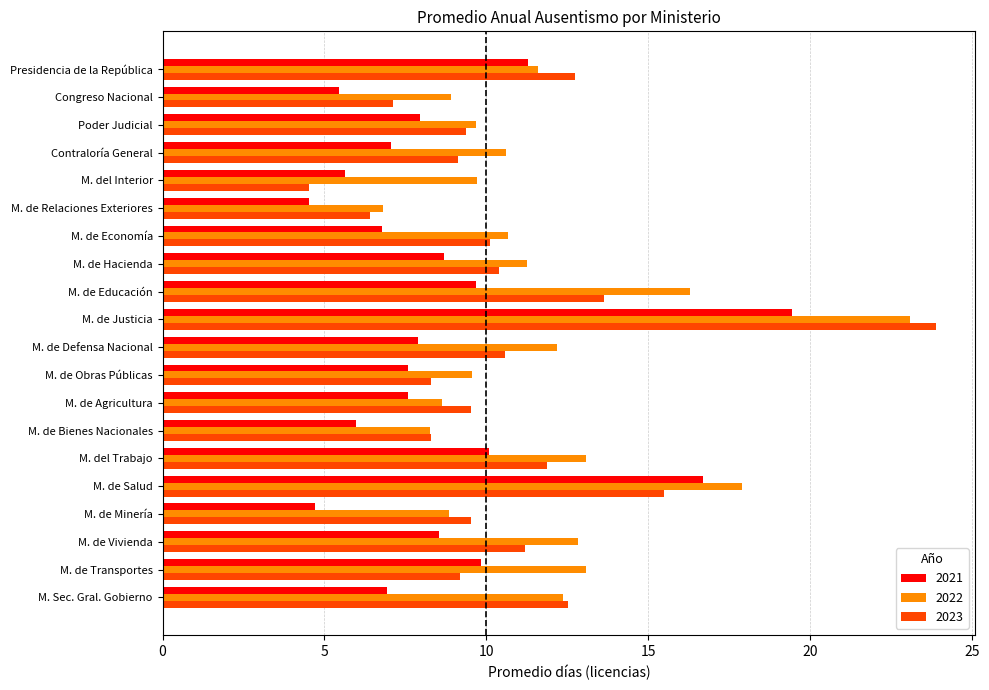

What is the difference between the 2023 values at Congreso Nacional and M. de Salud?

8.4